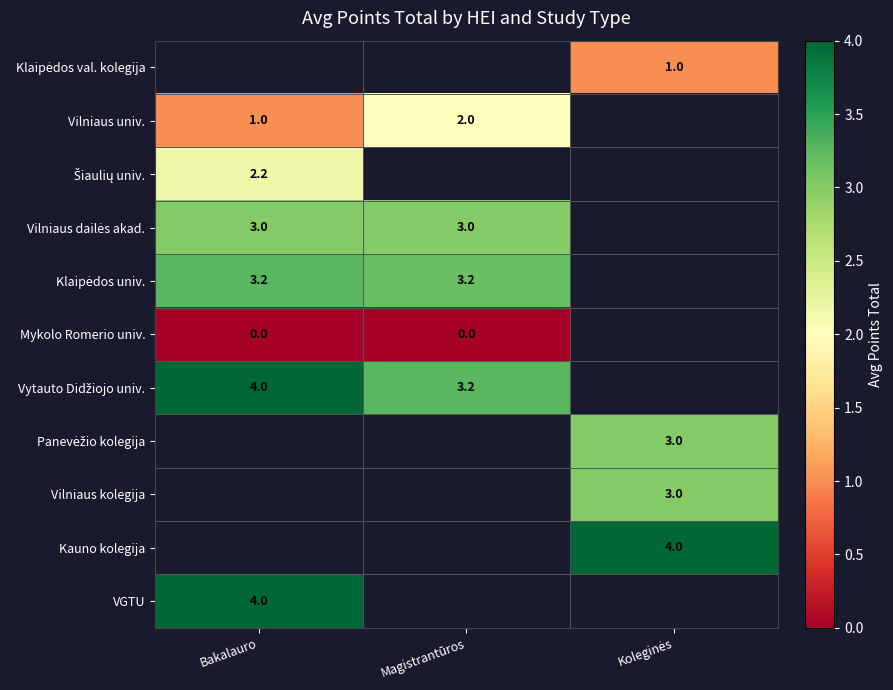

True or false: Panevėžio kolegija has a value of 3.0 at Koleginės.

True